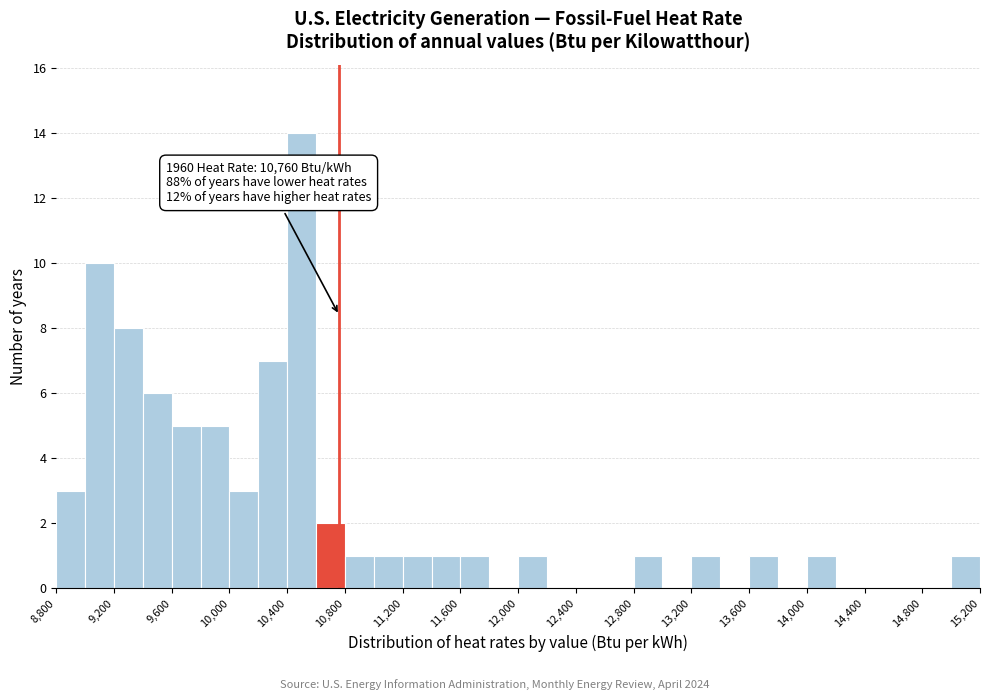

Over which range of the x-axis is the bar tallest?

10400 to 10600